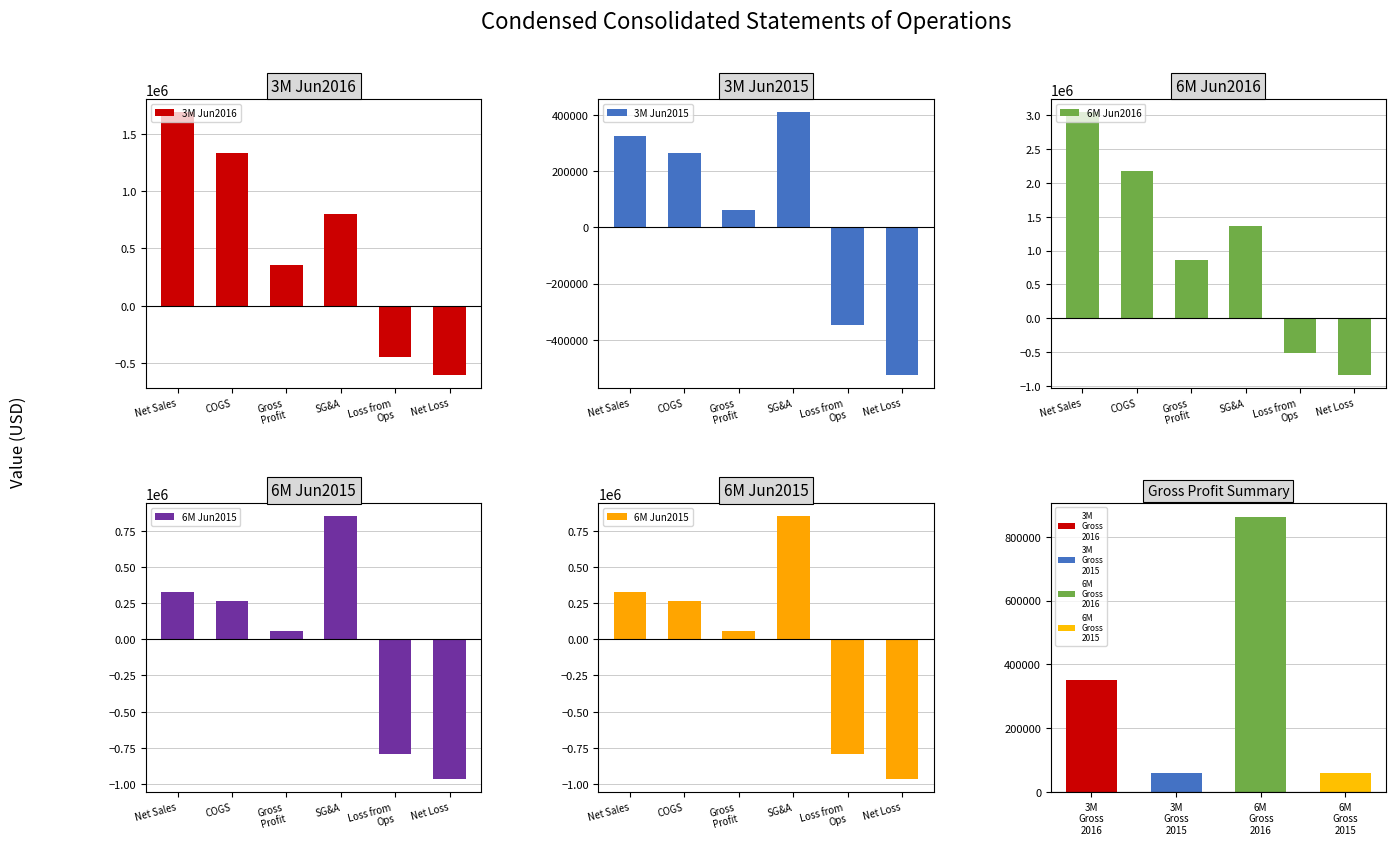

What is the maximum value shown in the chart?

3042906